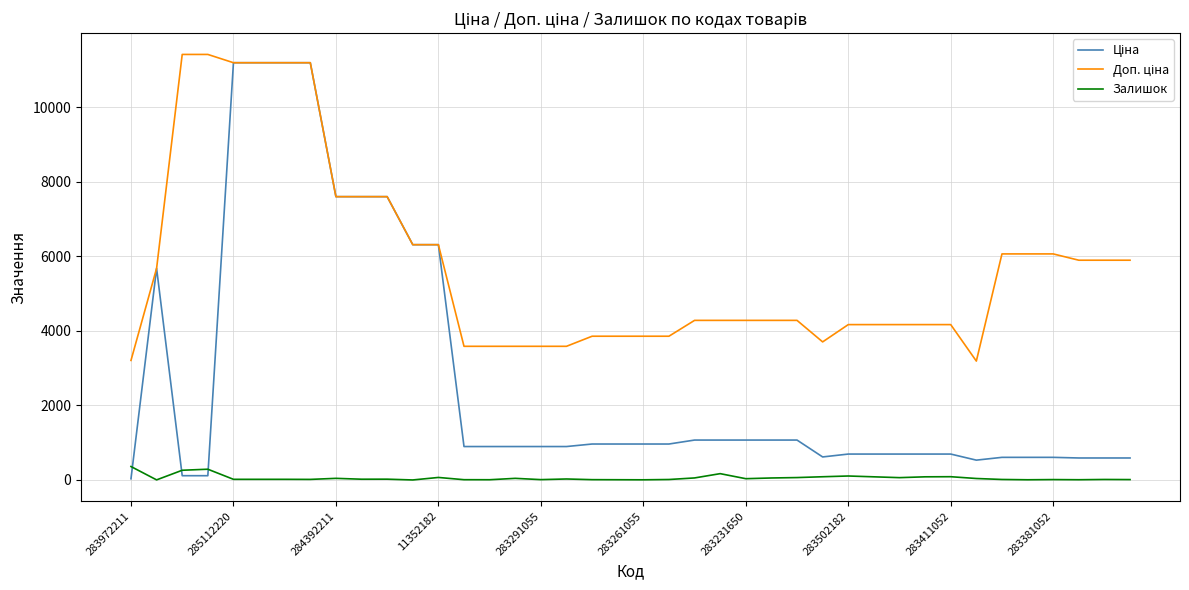

What is the maximum value shown in the chart?

11410.0